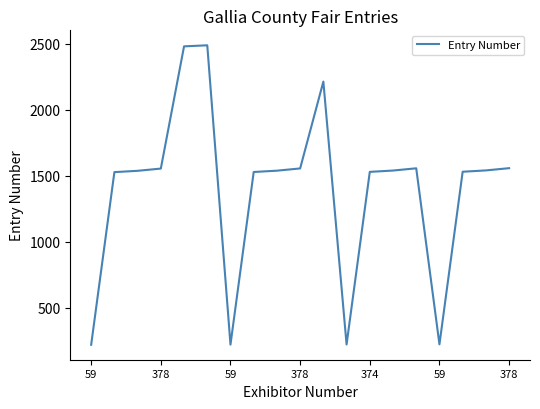

What is the difference between the maximum and minimum values?

2269